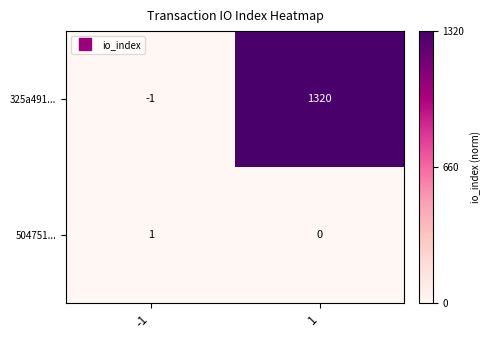

Which series has the widest spread of values?

325a491...